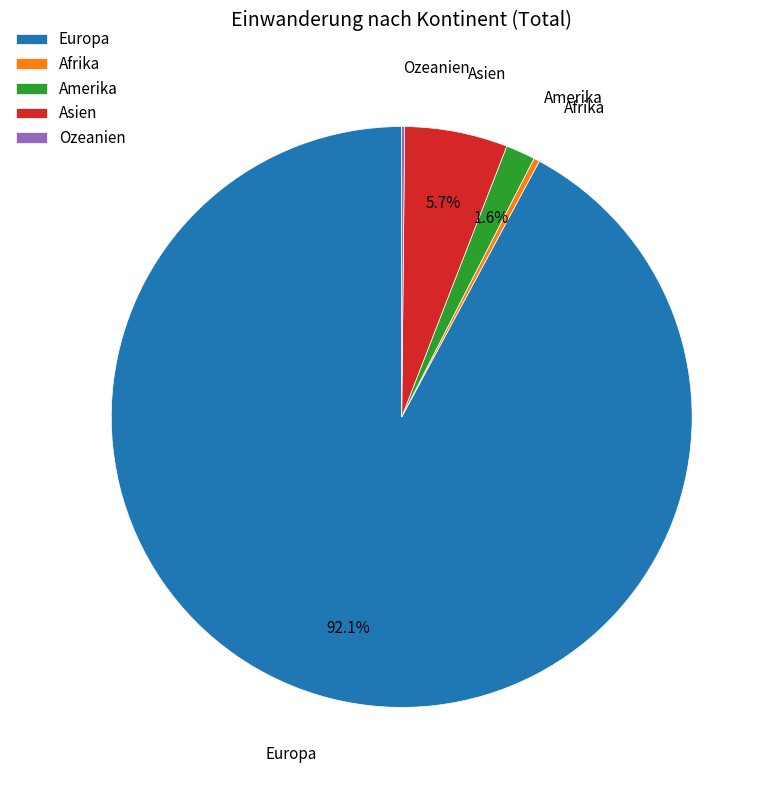

Do Europa and Asien together represent more than half of the pie?

Yes